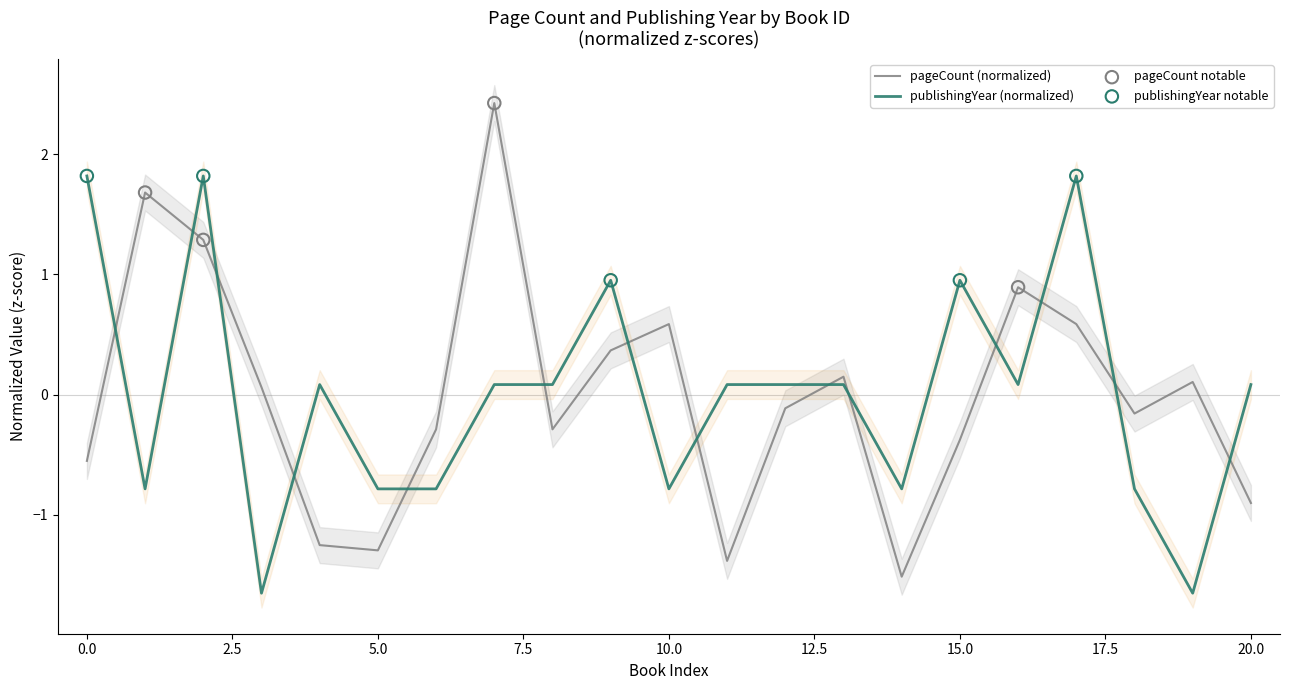

Which series has the widest spread of Y values?

pageCount